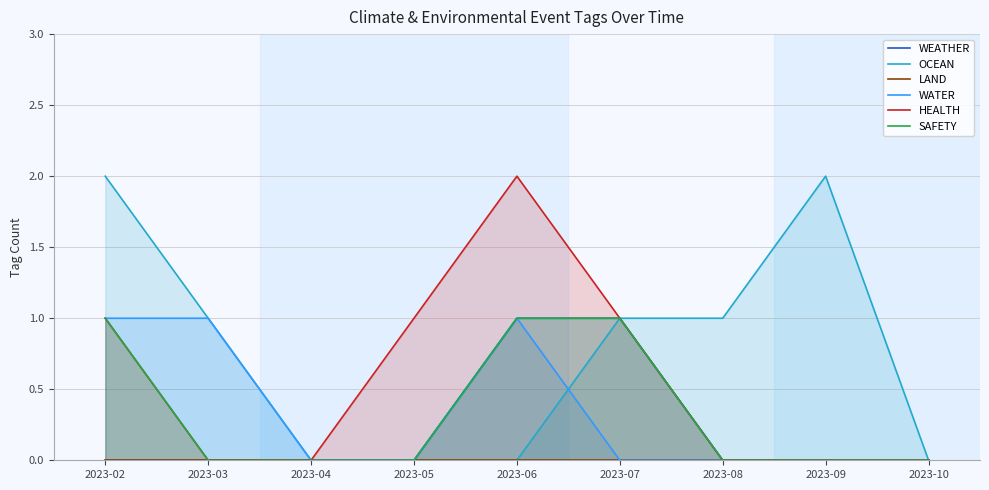

What is the total value across all series at 2023-09?

2